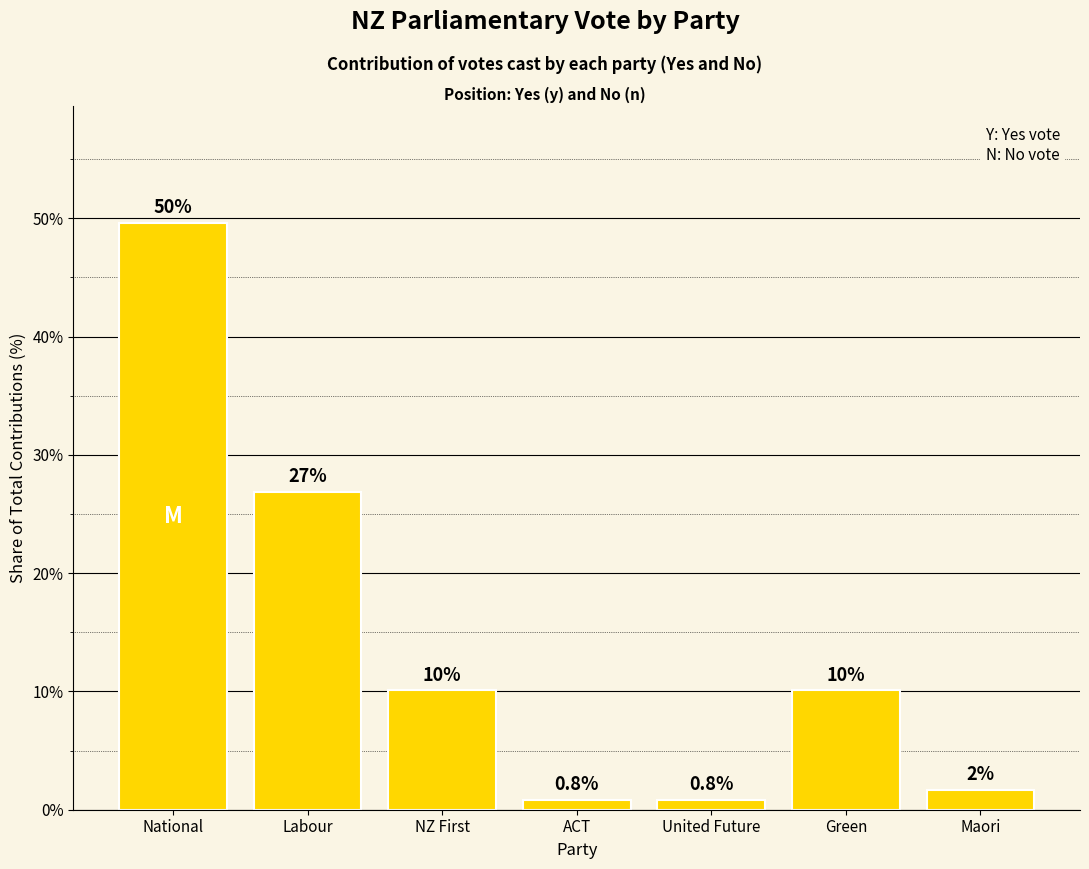

What is the sum of the values at Maori and United Future?

2.5